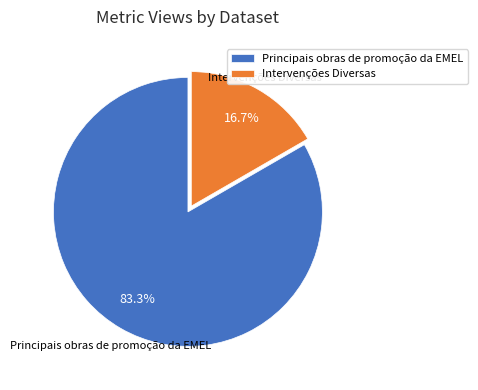

To the nearest percent, what percentage of the pie is Intervenções Diversas?

17%